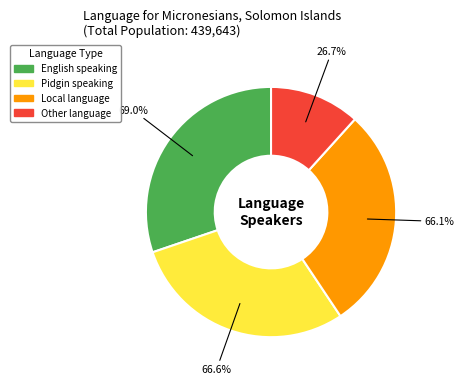

What is the ratio of the value at English speaking to the value at Local language?

1.0